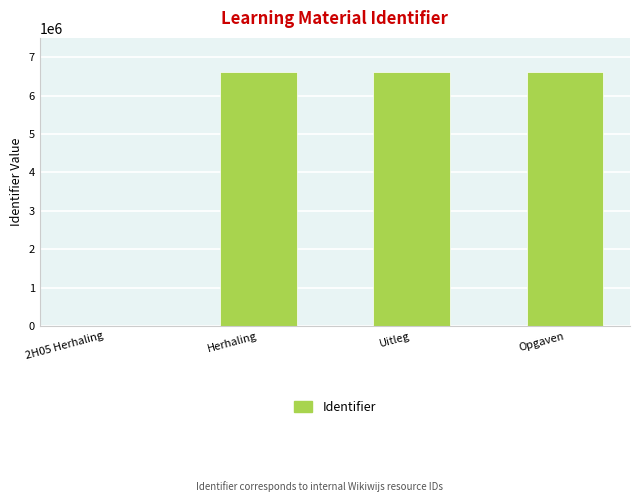

What value does the data have at Opgaven?

6614792